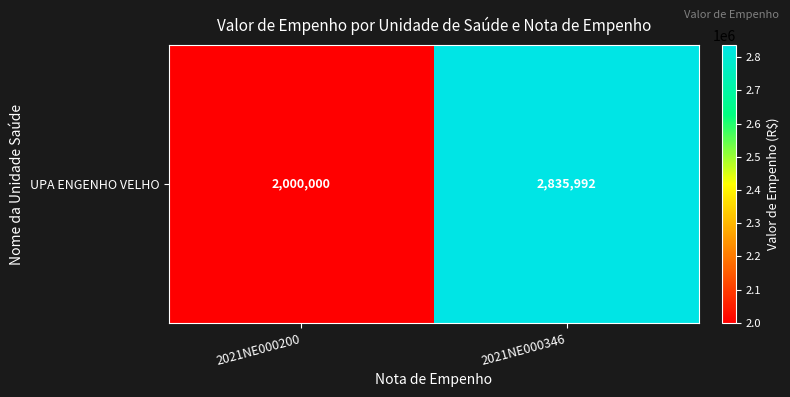

What is the sum of all values?

4835991.6